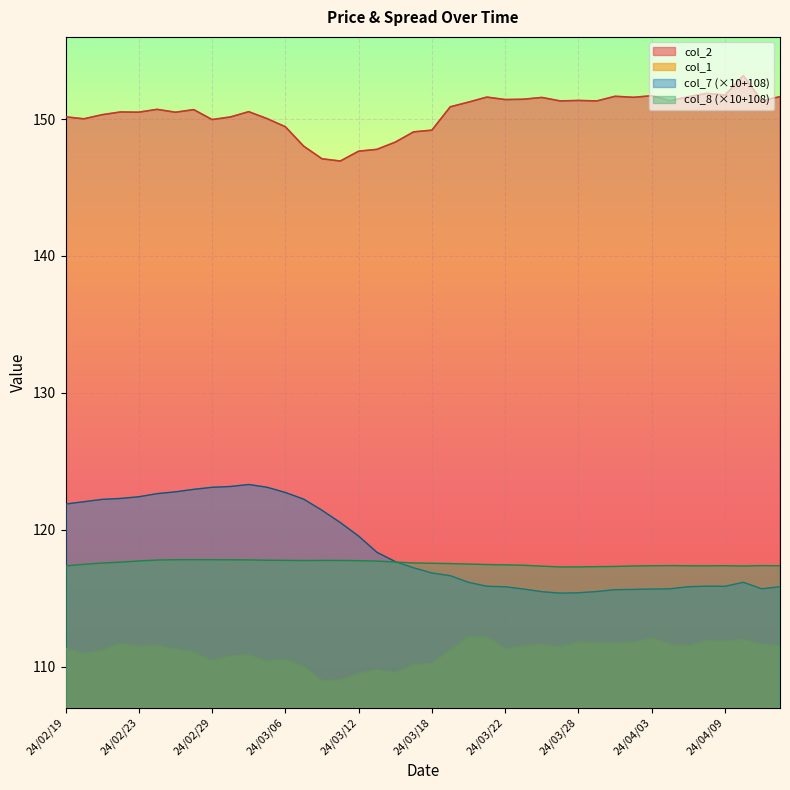

What is the maximum value shown in the chart?

153.2